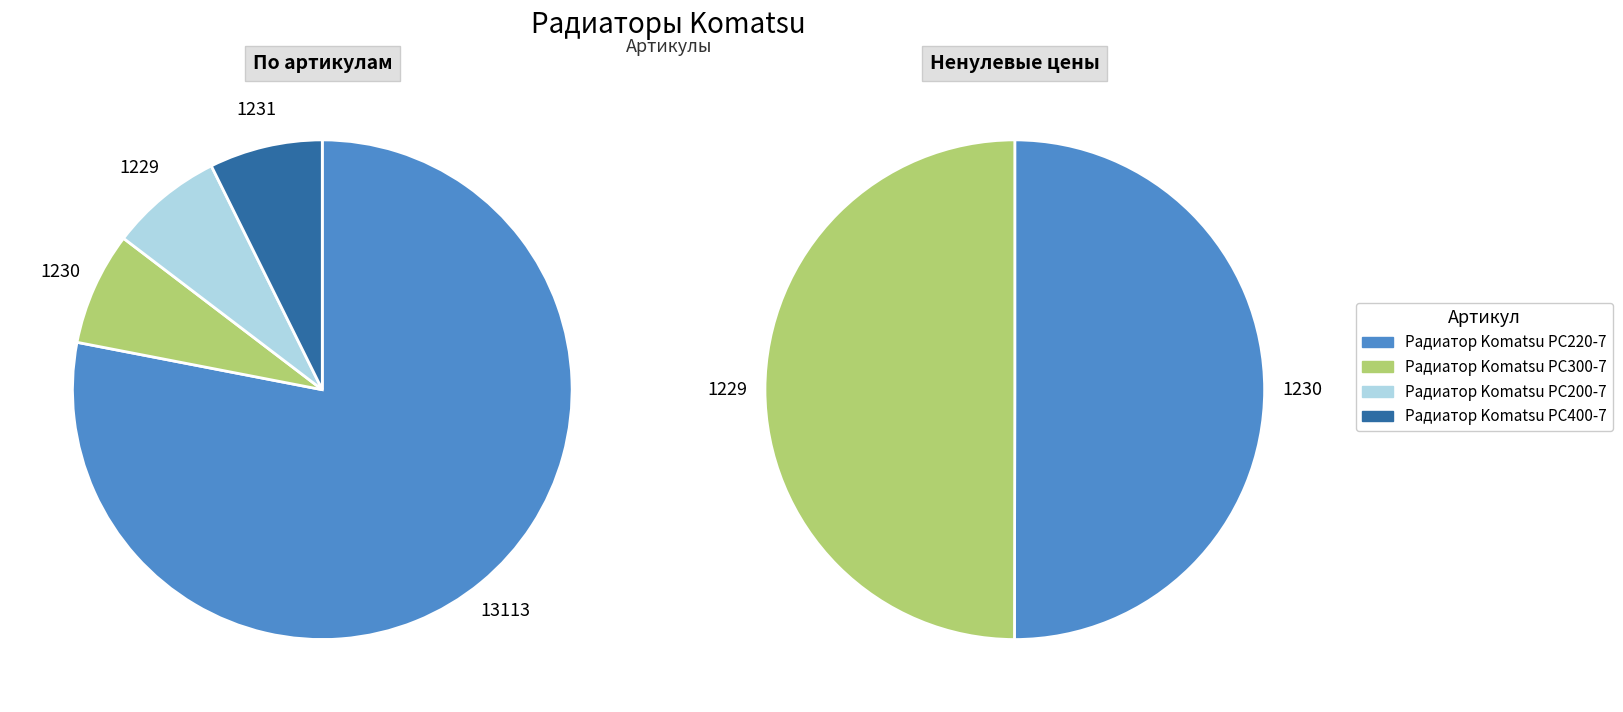

To the nearest percent, what is the difference between the largest and smallest slice percentages?

71%